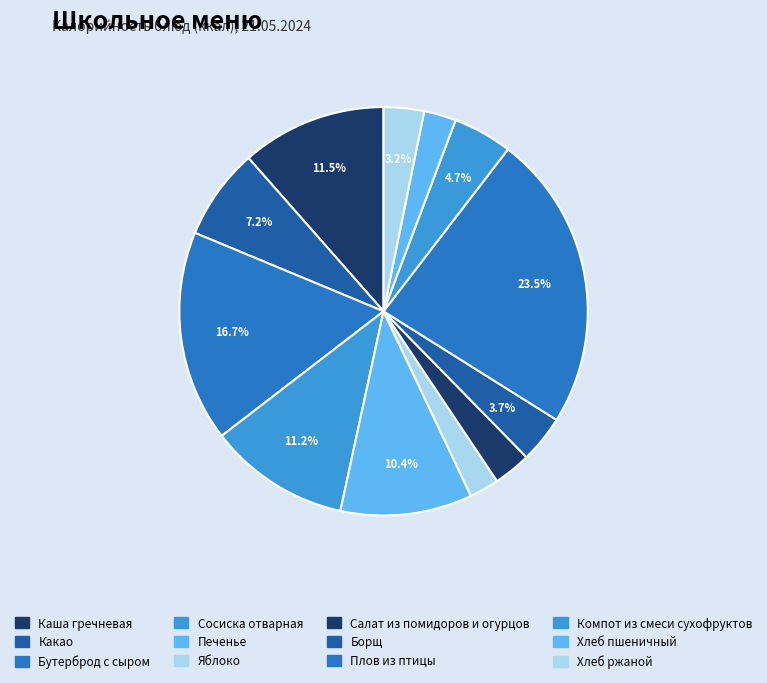

How many slices are in this pie chart?

12